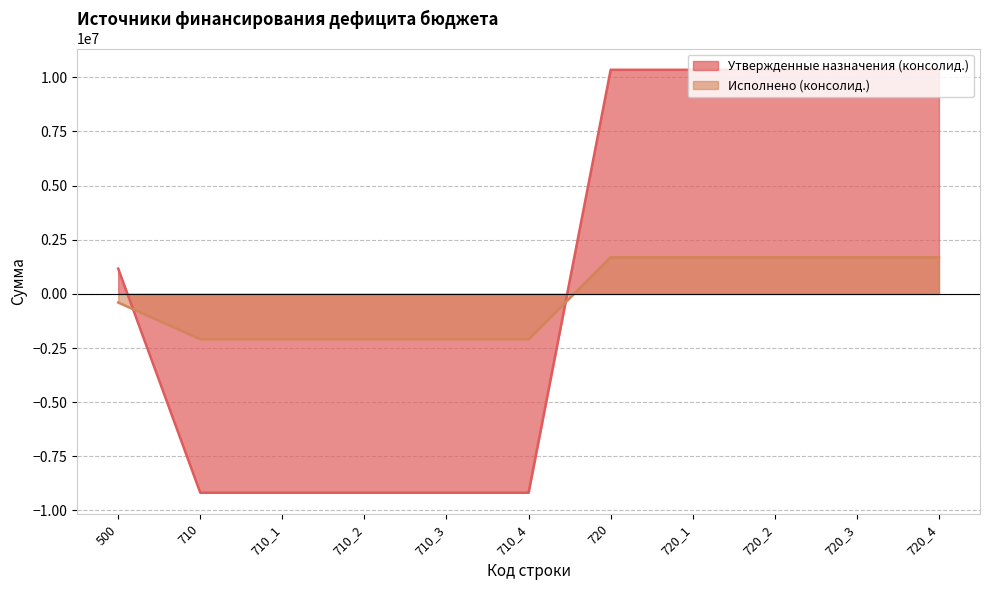

Which series has the largest range (max minus min)?

Утвержденные назначения (консолид.)